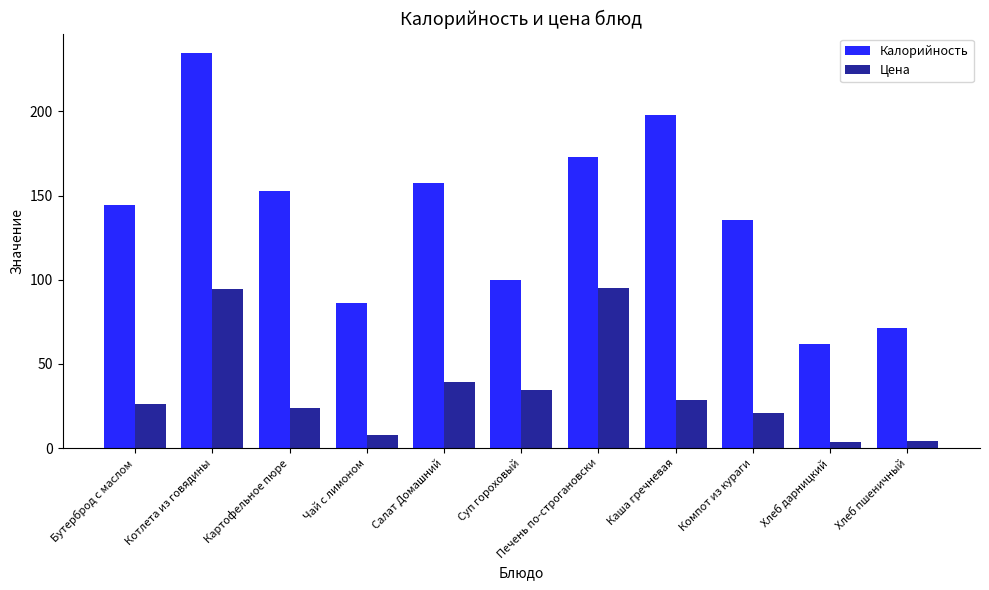

At which label is Цена closest to 49?

Салат Домашний